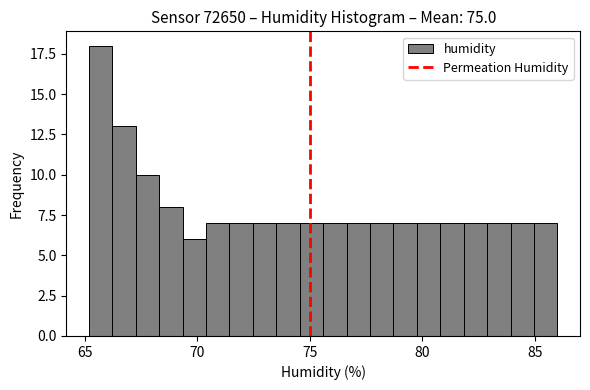

Around what value on the x-axis is the tallest bar? Give the approximate position of its centre, as read against the axis.

65.5